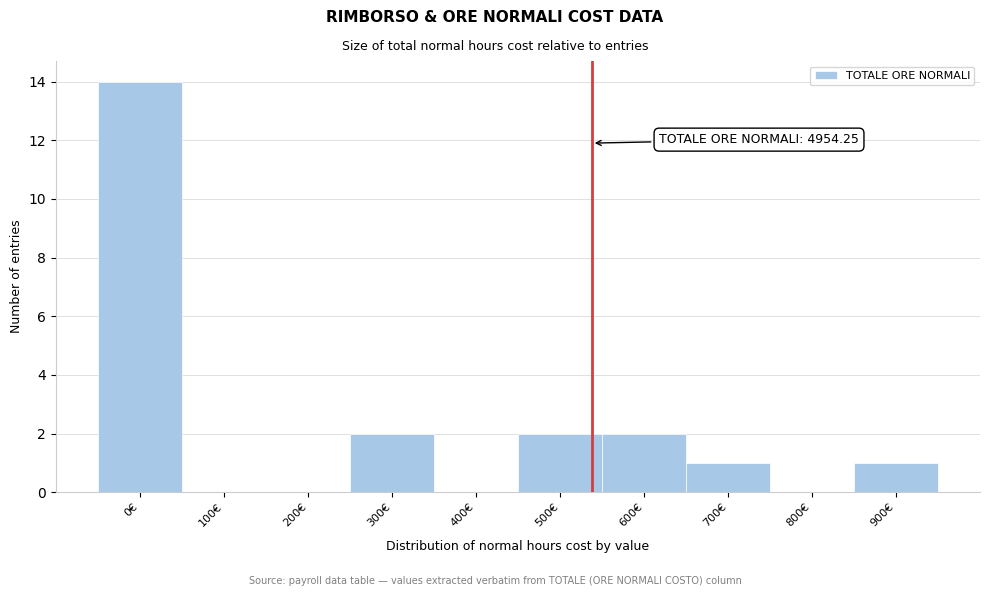

Reading left to right, list all the values displayed in this chart.

0€=14	100€=0	200€=0	300€=2	400€=0	500€=2	600€=2	700€=1	800€=0	900€=1